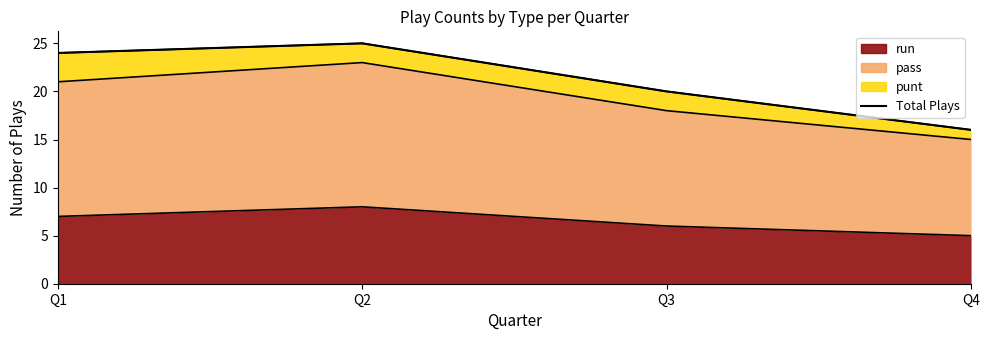

What is the value of the 4th point from the left?

16